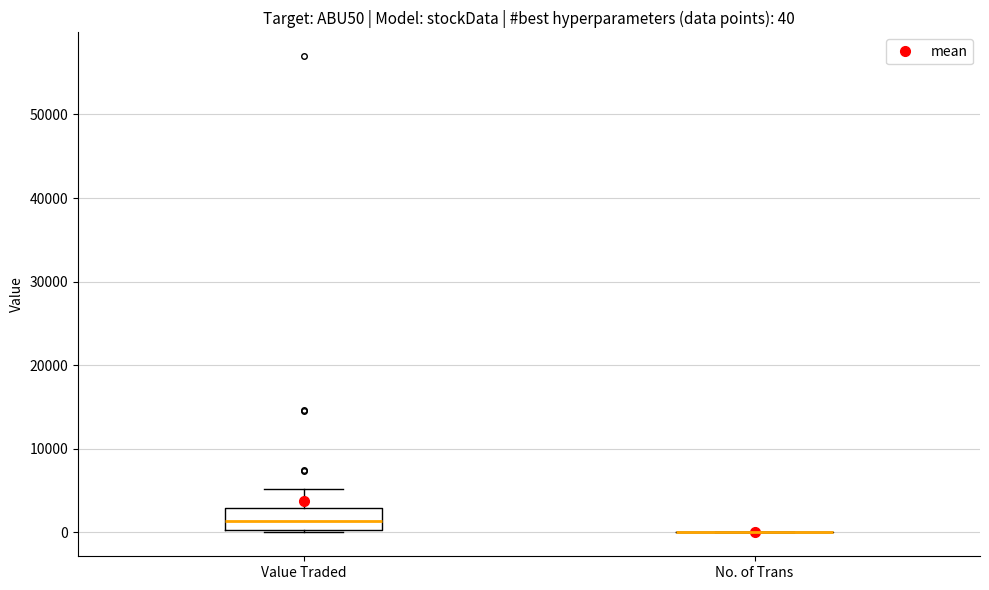

Comparing the boxes themselves (not the whiskers), which one is the tallest?

Value Traded